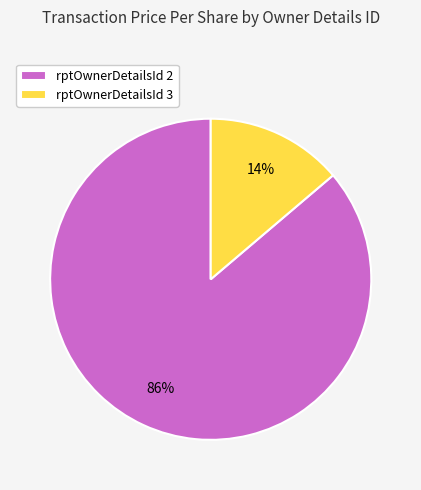

Rank the categories by value from highest to lowest.

rptOwnerDetailsId 2, rptOwnerDetailsId 3